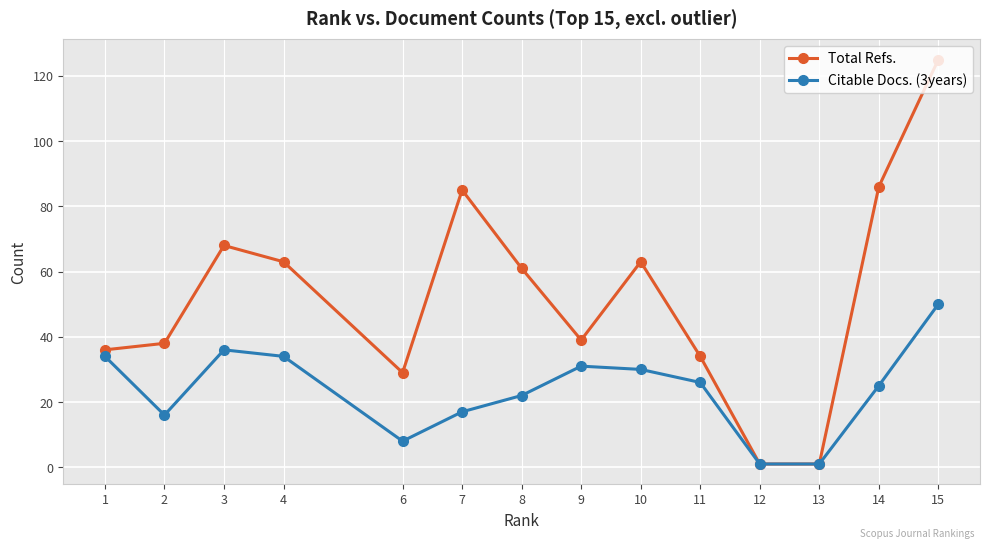

Which category has the highest value in the Citable Docs. (3years) series?

15